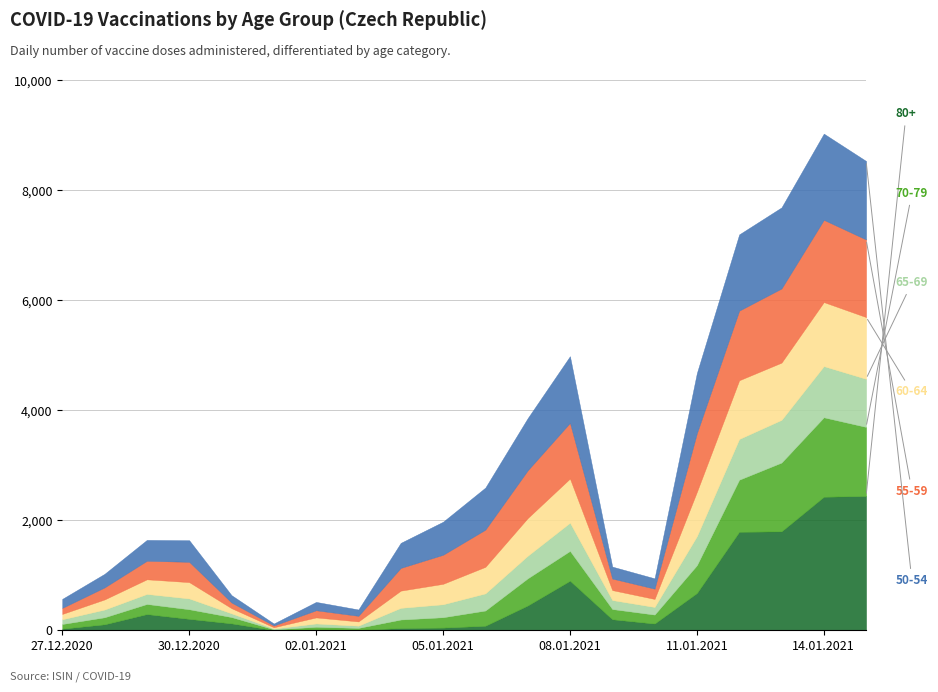

Which series has the widest spread of values?

80+